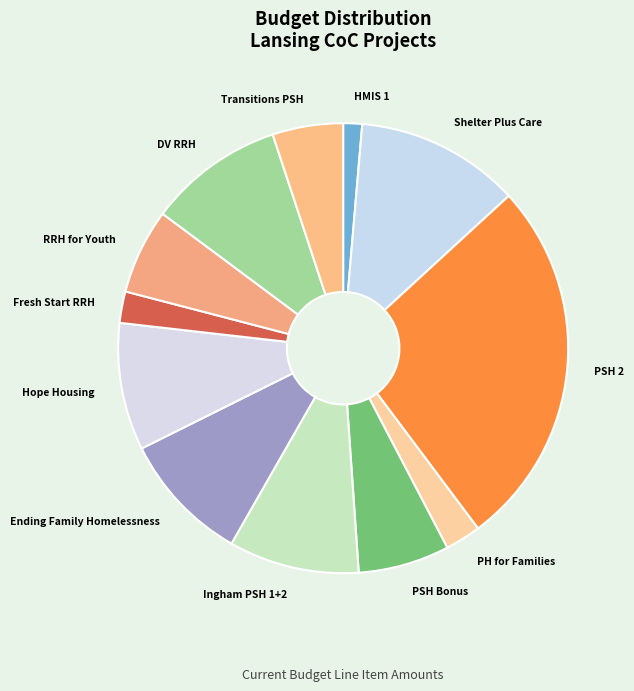

Count the number of slices in the pie.

12